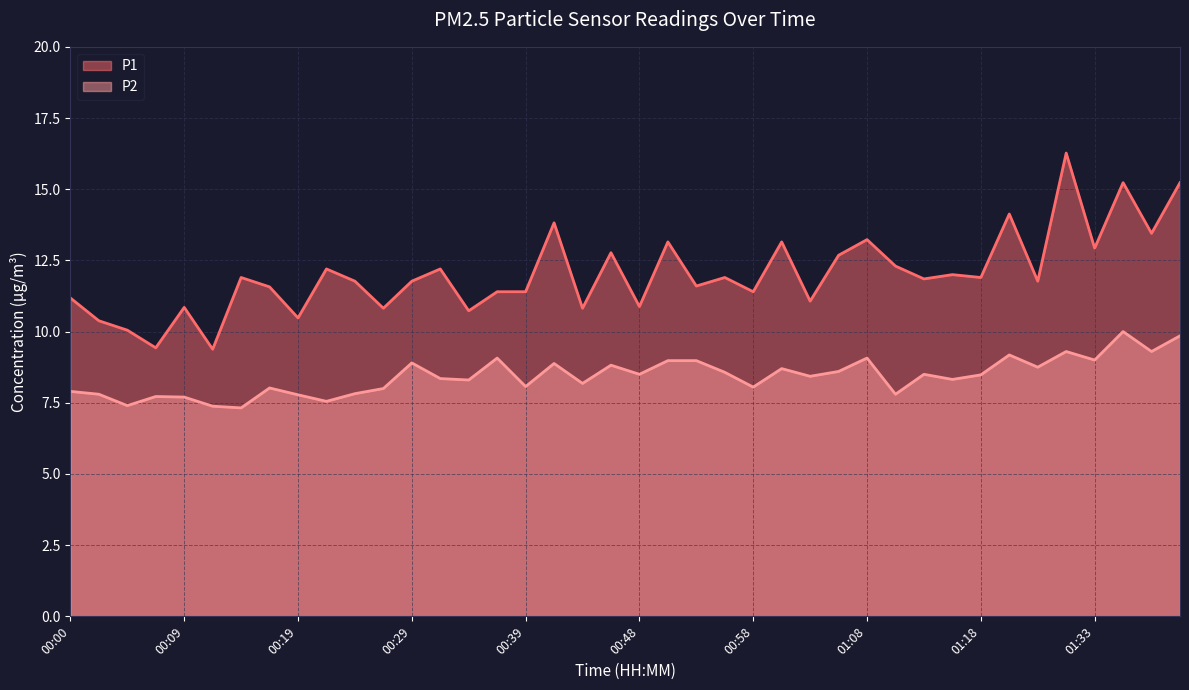

Count the number of data series in this chart.

2